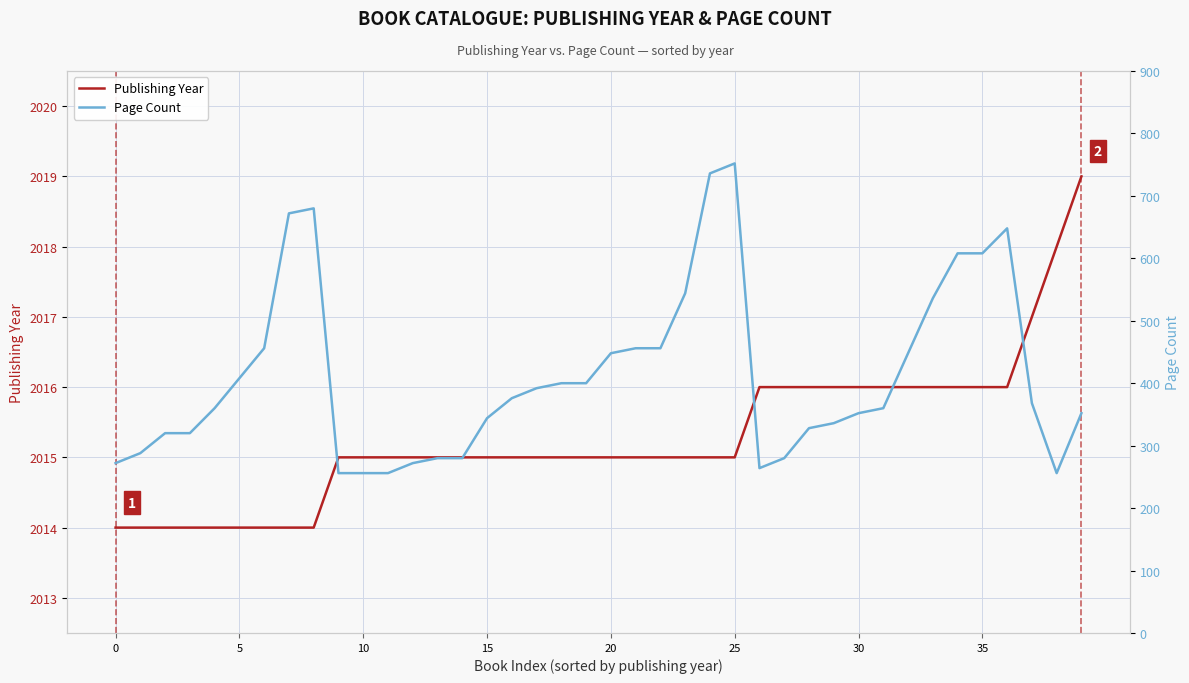

Count the Publishing Year values in the range 2015 to 2016.

28